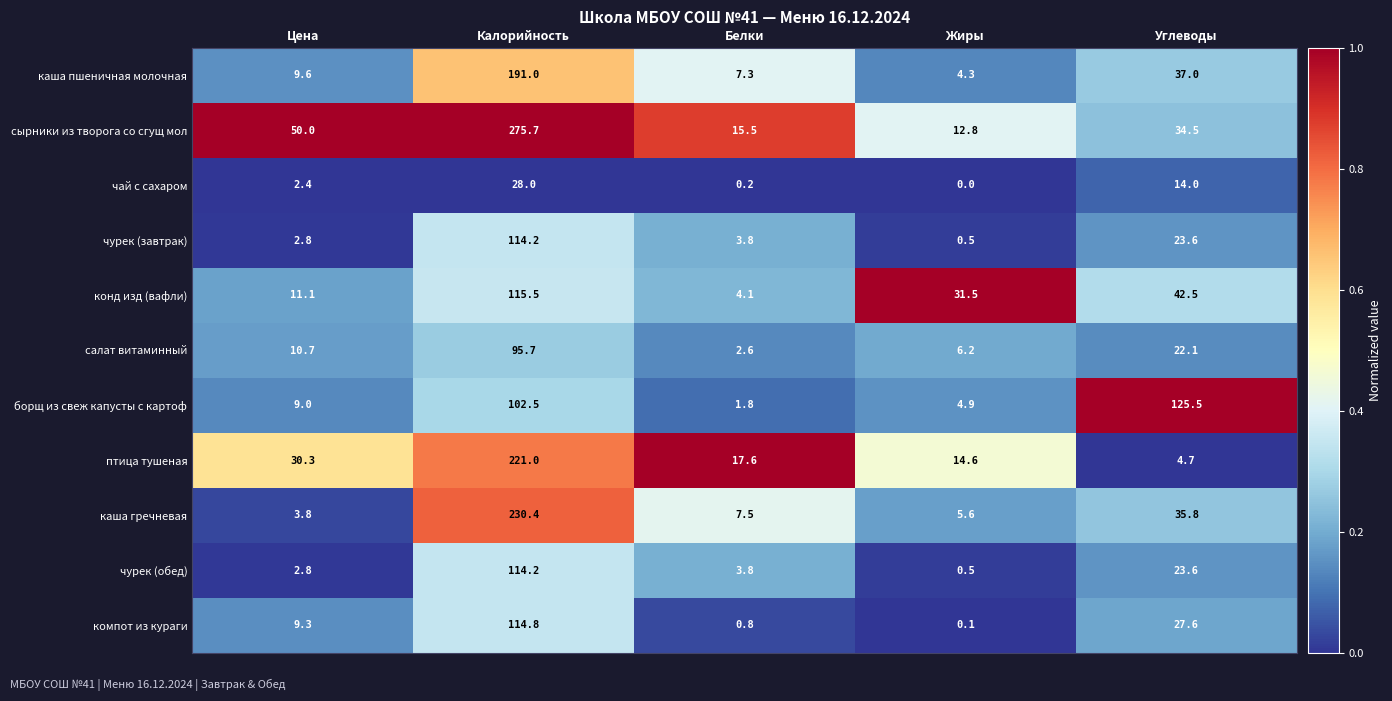

How many series are shown in this chart?

11